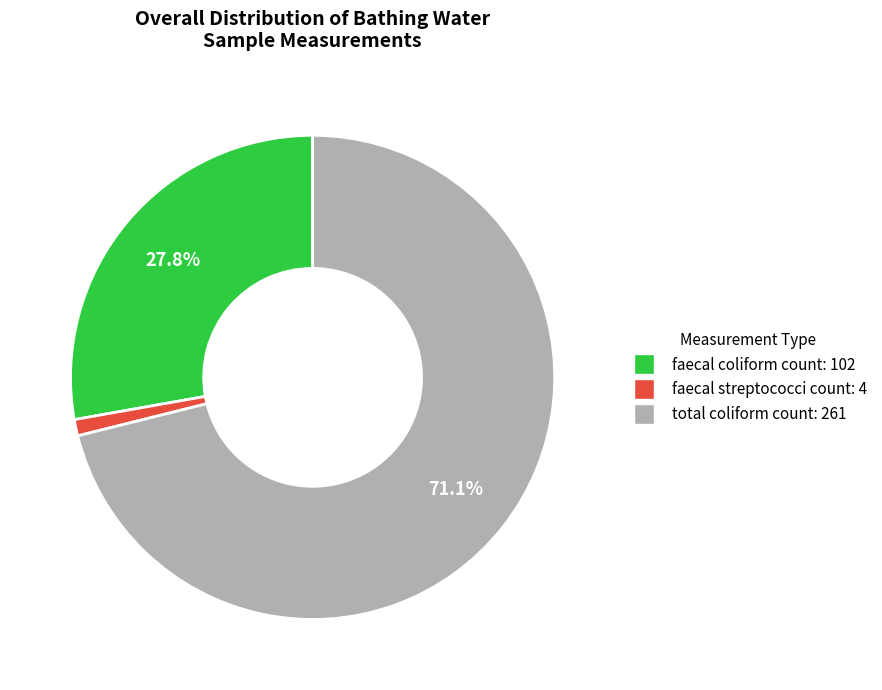

How many slices are in this pie chart?

3